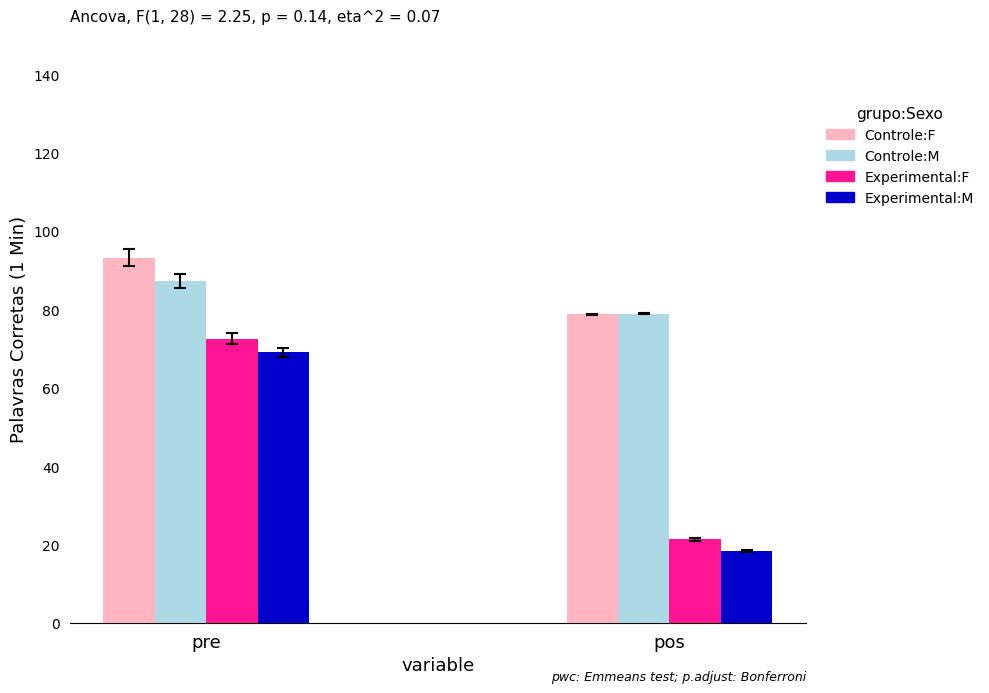

True or false: Controle:F has a value of 104.4 at pos.

False